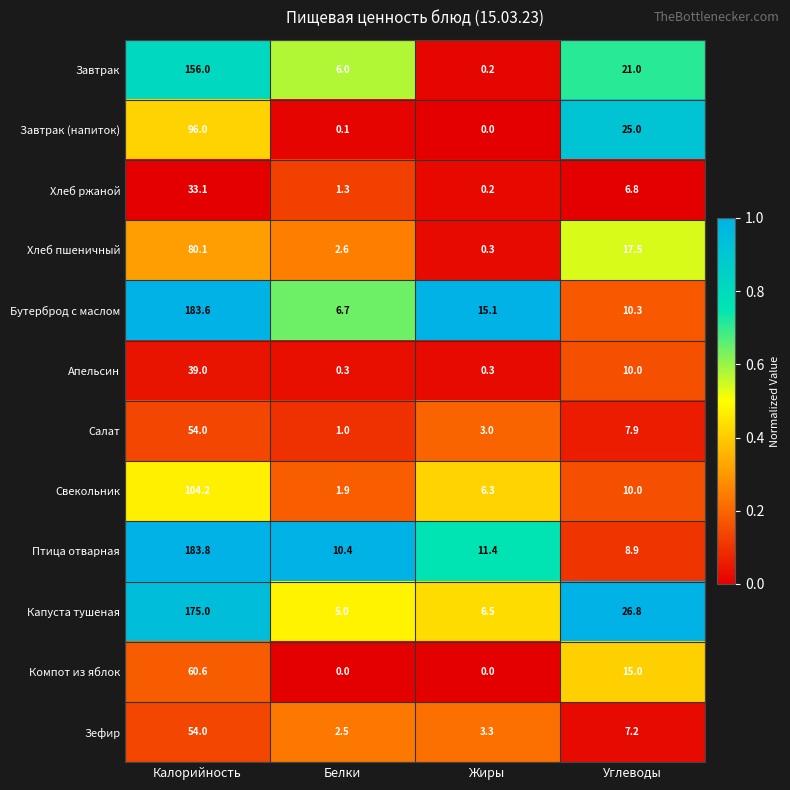

The value of Салат at Жиры is 1.5. True or false?

False